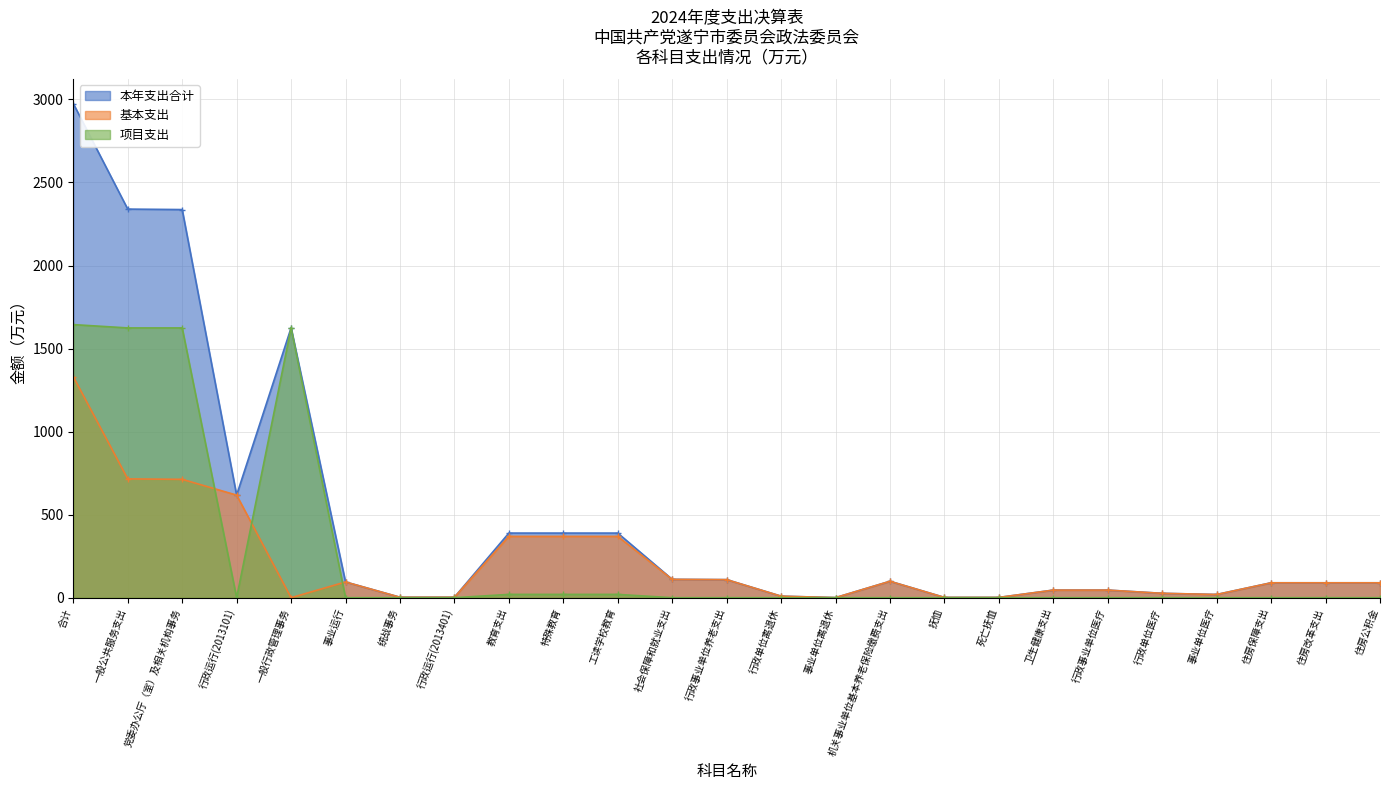

True or false: 基本支出 and 本年支出合计 cross at least once.

False